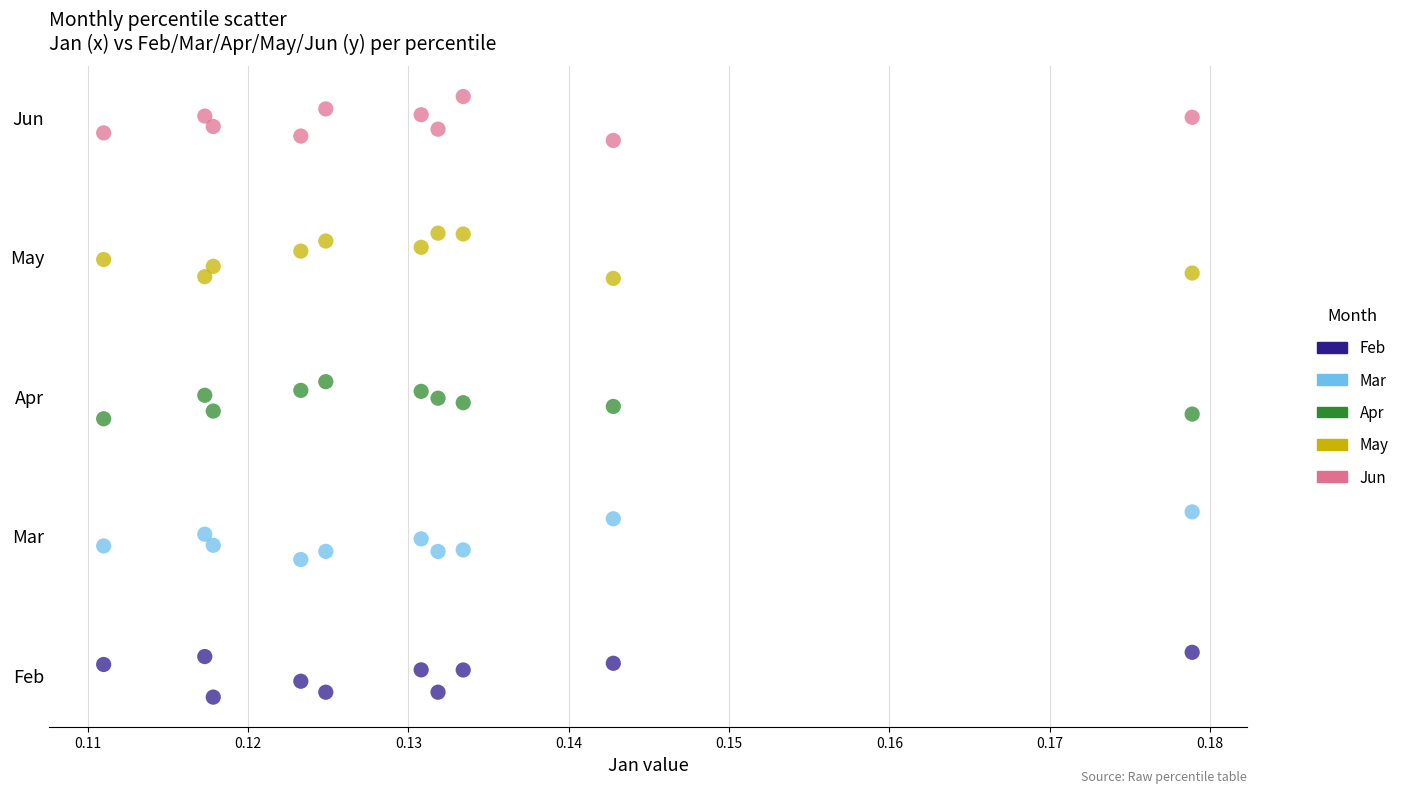

What are all the series names shown in the legend?

Feb, Mar, Apr, May, Jun